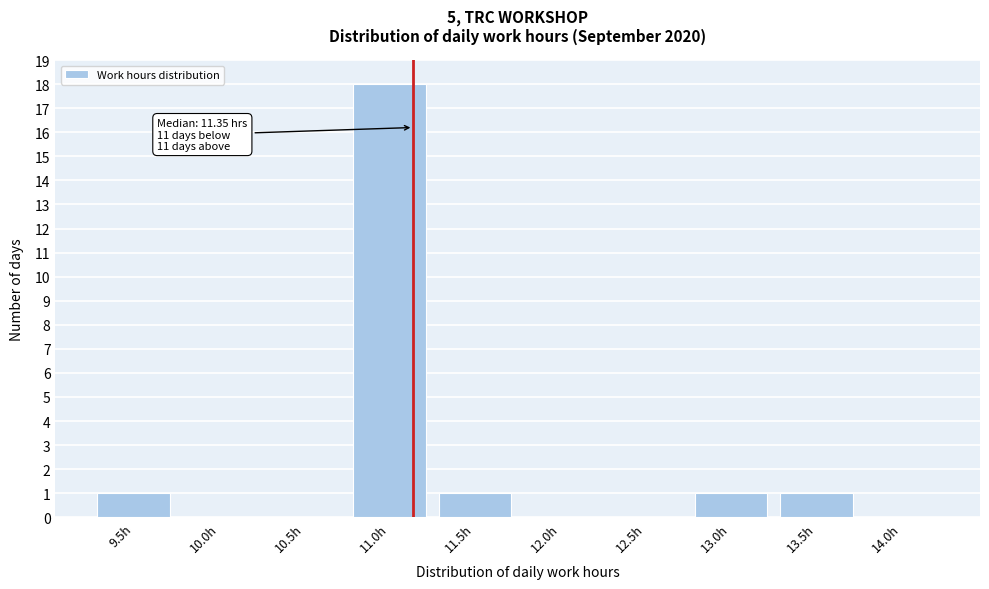

Reading left to right, transcribe all the data shown in this chart.

9.5h=1	10.0h=0	10.5h=0	11.0h=18	11.5h=1	12.0h=0	12.5h=0	13.0h=1	13.5h=1	14.0h=0